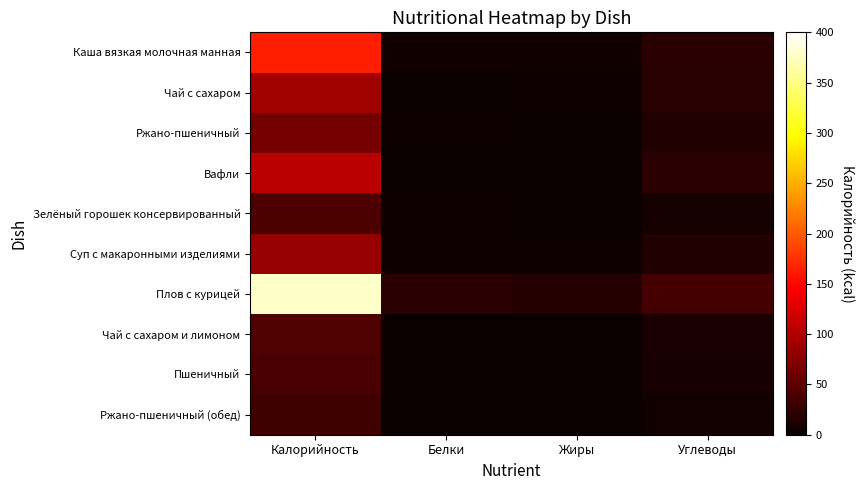

What is the spread (max minus min) of values at Углеводы?

29.7